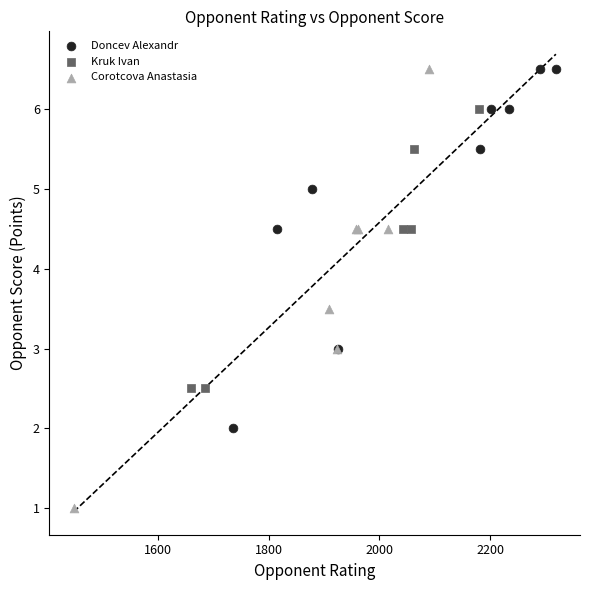

Which series has the widest spread of Y values?

Corotcova Anastasia